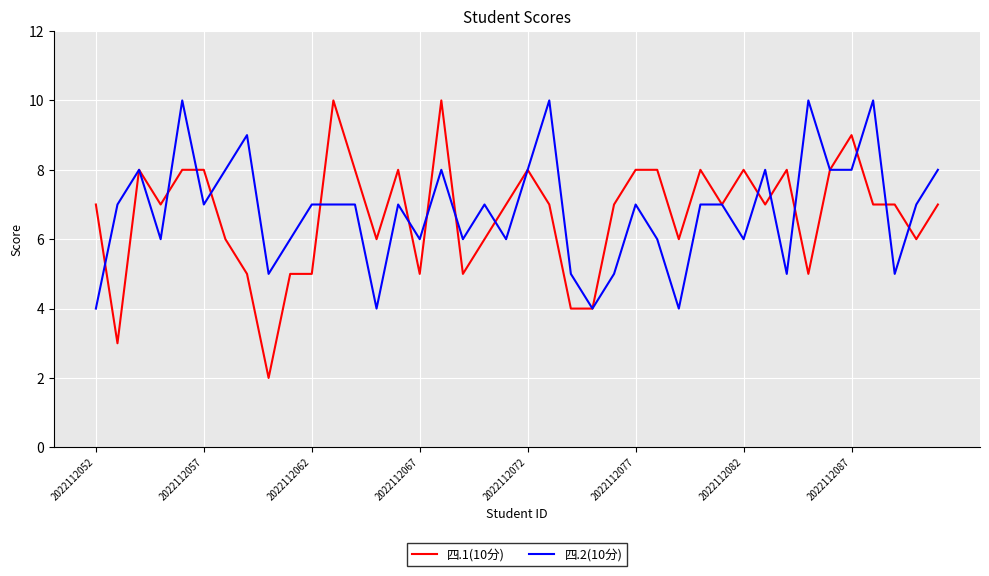

Is this an area chart (filled region under the line)?

No